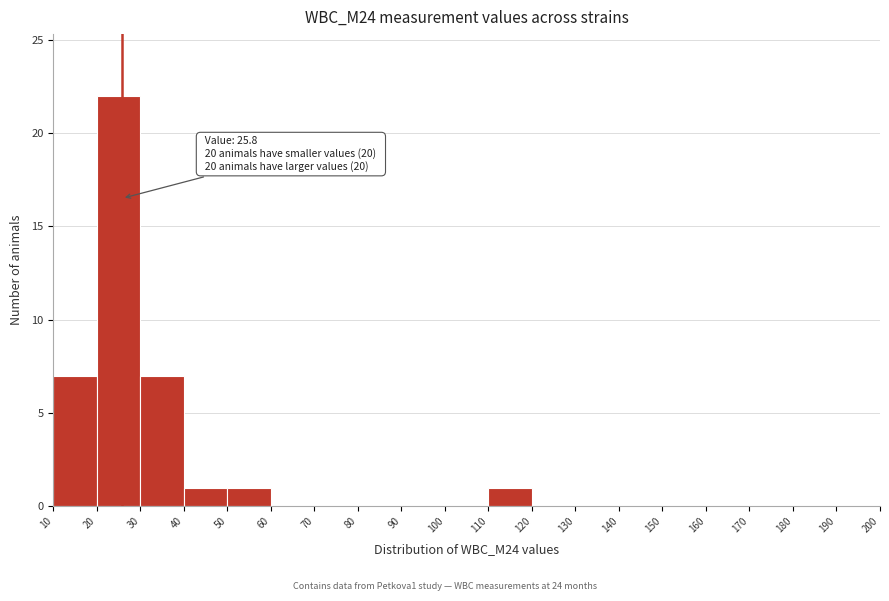

Which range on the x-axis has the tallest bar?

20 to 30